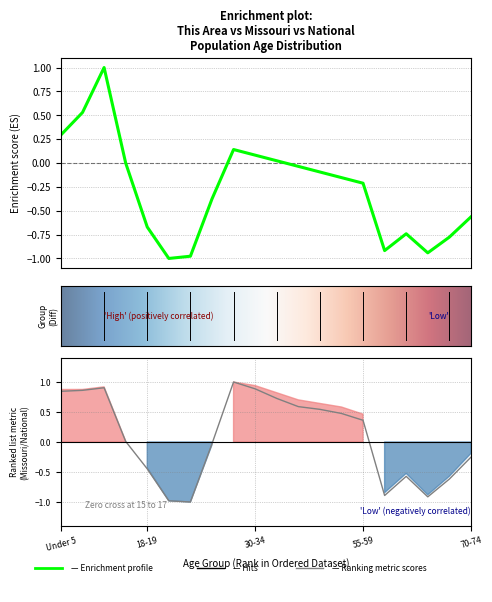

The value of This Area at Under 5 is 0.3. True or false?

True